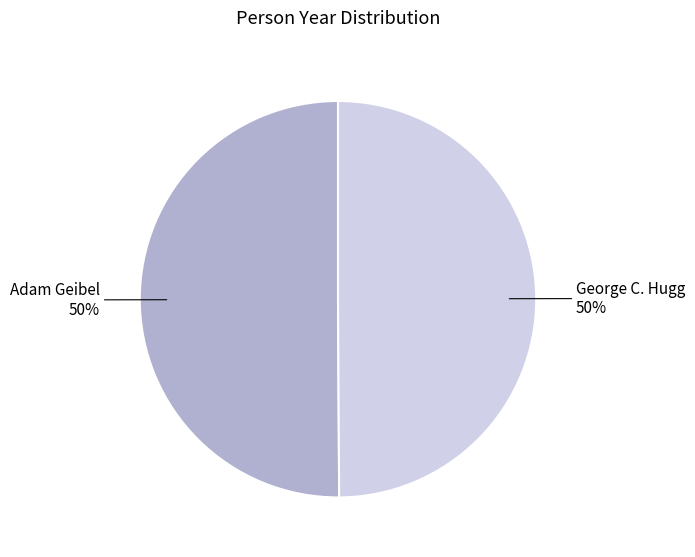

True or false: Adam Geibel accounts for 50% of the total.

True